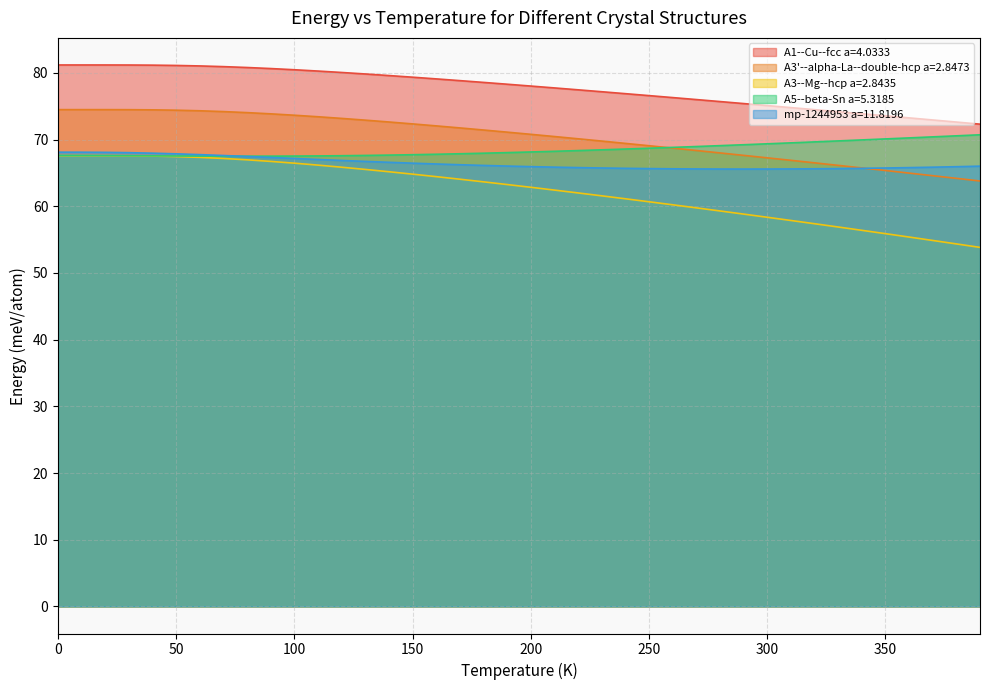

What is the minimum value shown in the chart?

53.8